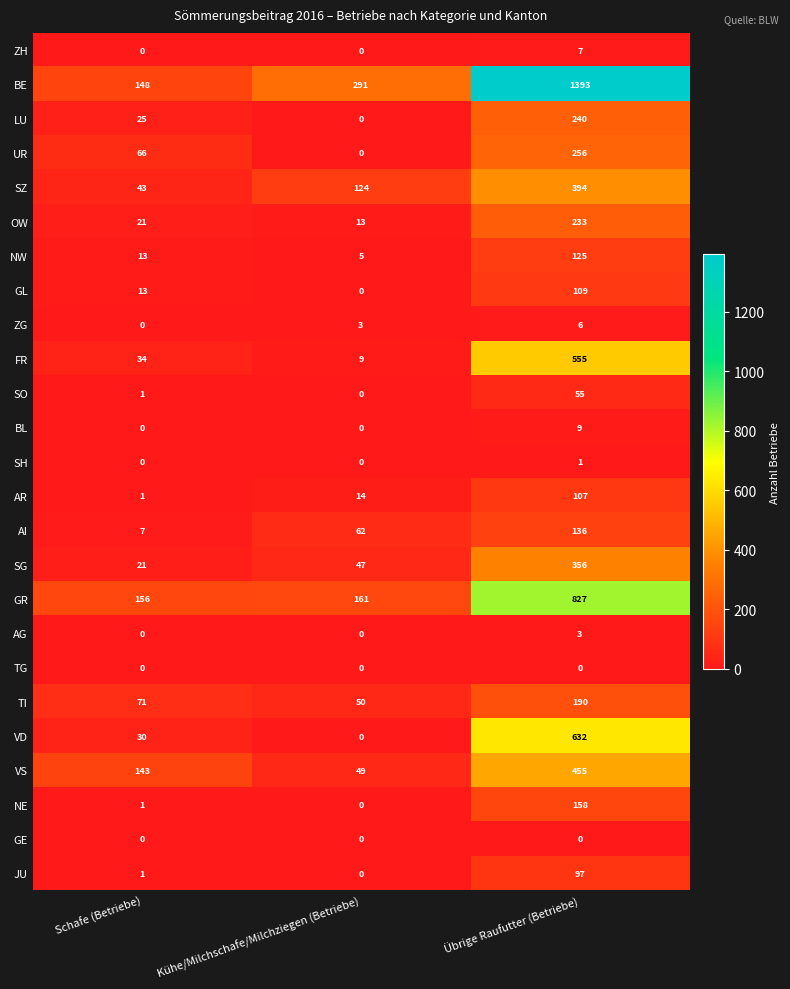

What is the total value across all series at Übrige Raufutter (Betriebe)?

6344